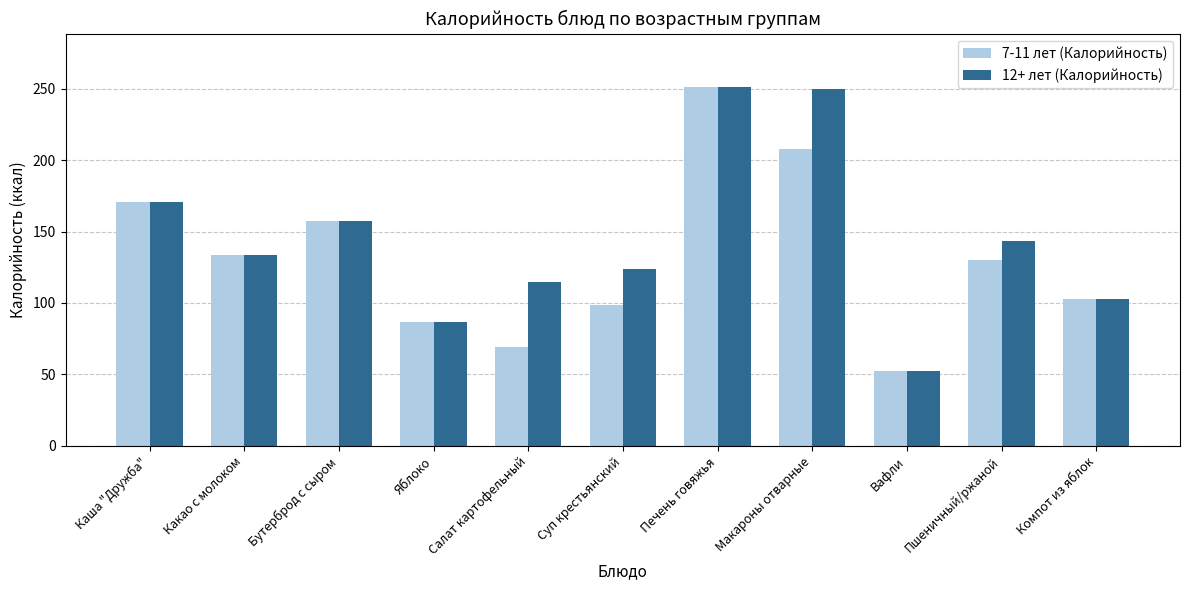

What position from the right is Яблоко?

8